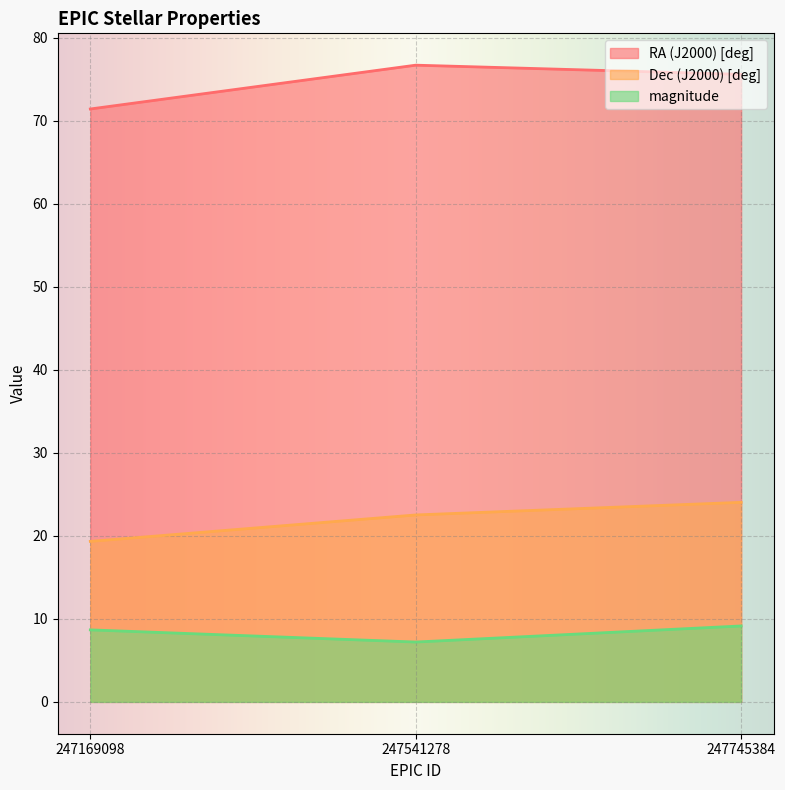

What is the difference between the maximum and minimum values in the Dec (J2000) [deg] series?

4.7